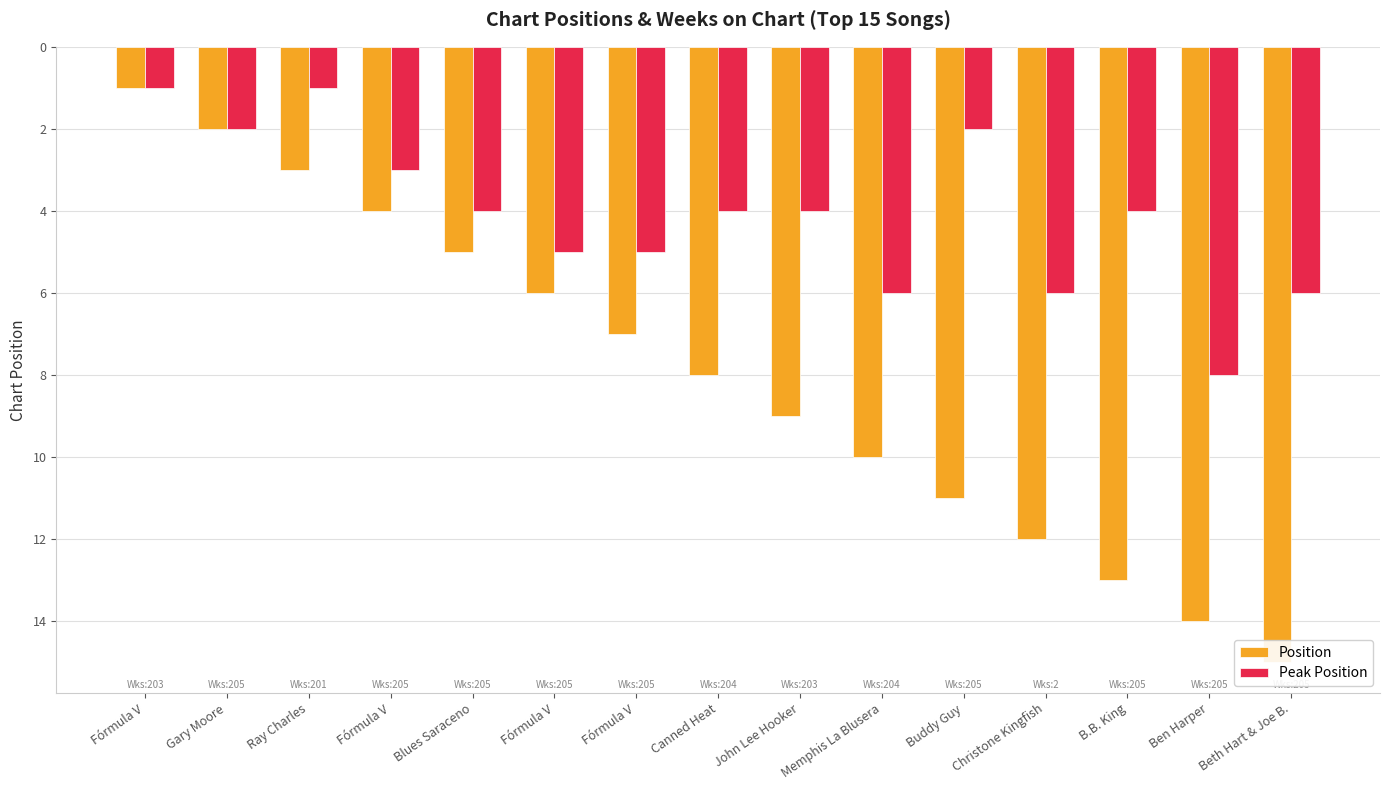

What are all the series names shown in the legend?

Position, Peak Position